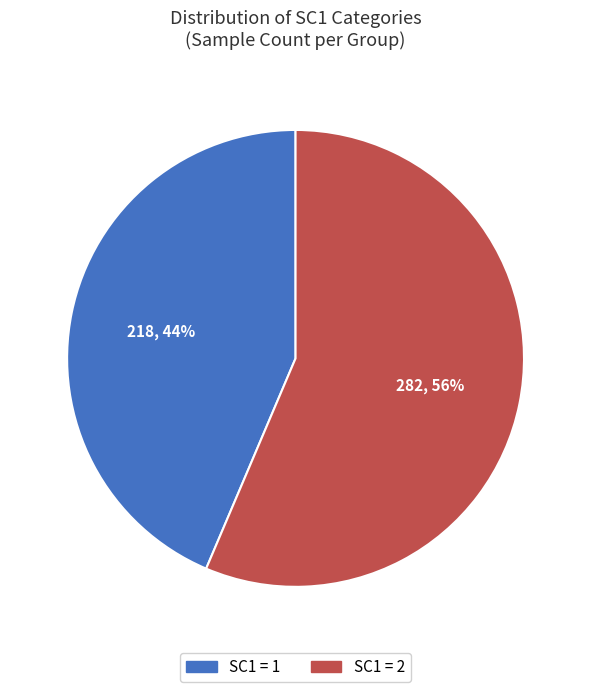

Is it true that SC1 = 1 is 34% of the pie?

False